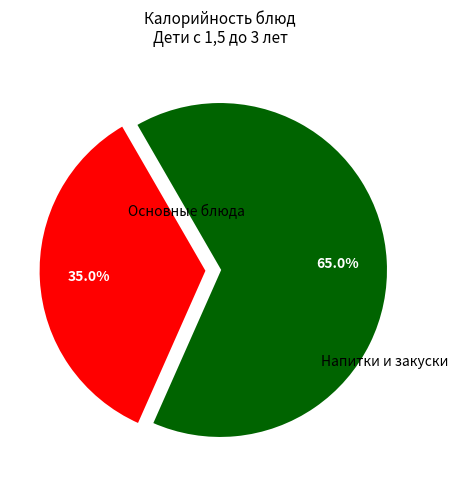

Is there any slice that represents more than half of the pie?

Yes